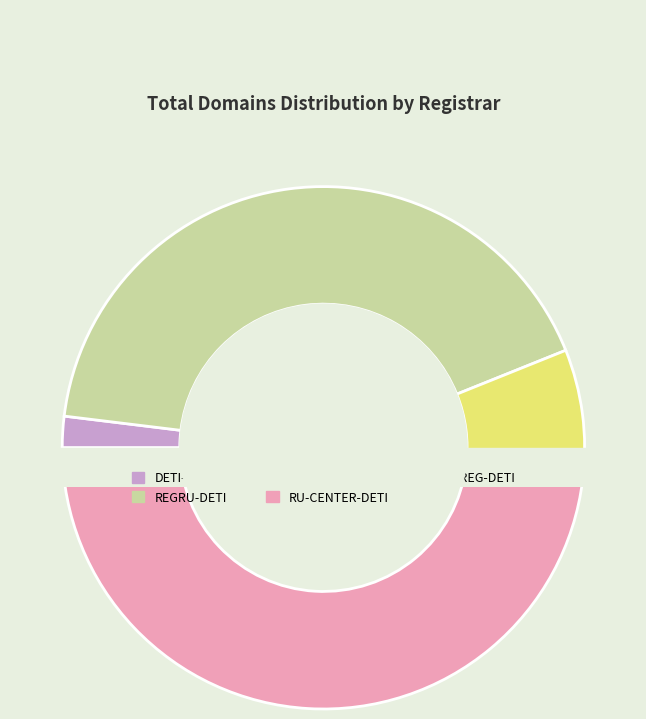

Which slice is the largest?

RU-CENTER-DETI